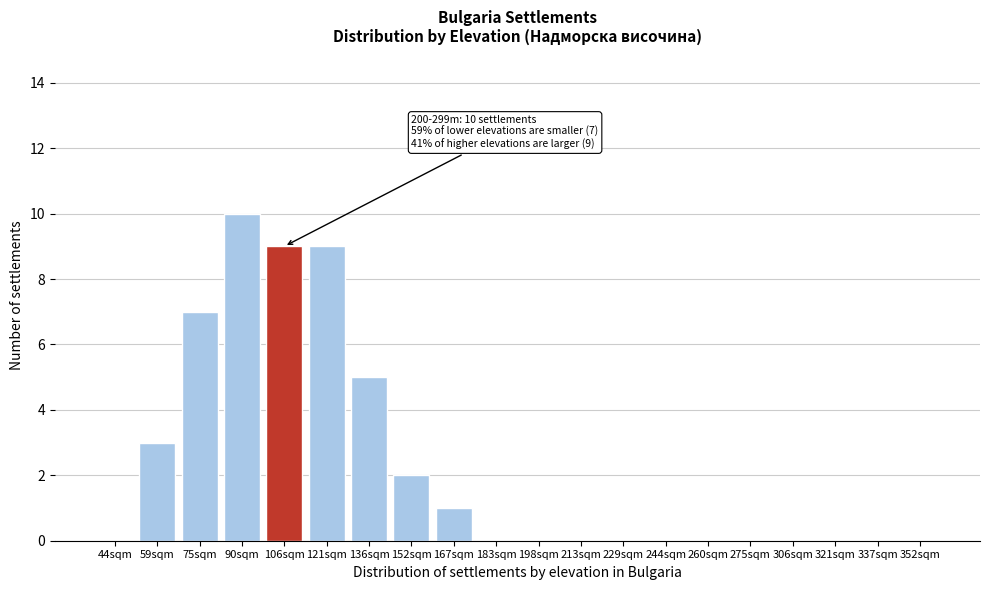

Reading left to right, list all the values displayed in this chart.

44sqm=0	59sqm=3	75sqm=7	90sqm=10	106sqm=9	121sqm=9	136sqm=5	152sqm=2	167sqm=1	183sqm=0	198sqm=0	213sqm=0	229sqm=0	244sqm=0	260sqm=0	275sqm=0	306sqm=0	321sqm=0	337sqm=0	352sqm=0